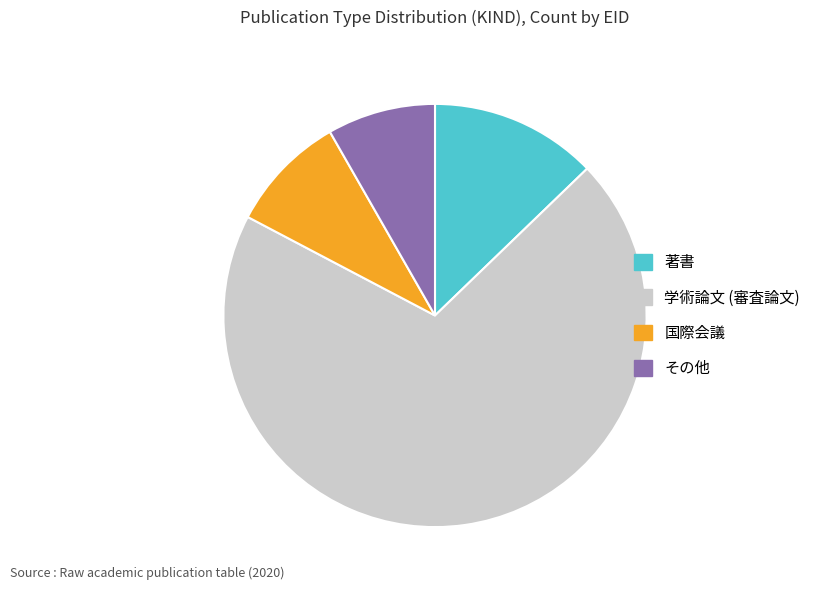

Which category has the biggest portion of the pie?

学術論文 (審査論文)